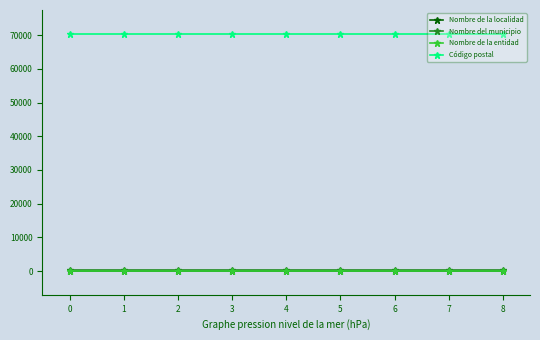

What are all the series names shown in the legend?

Nombre de la localidad, Nombre del municipio, Nombre de la entidad, Código postal